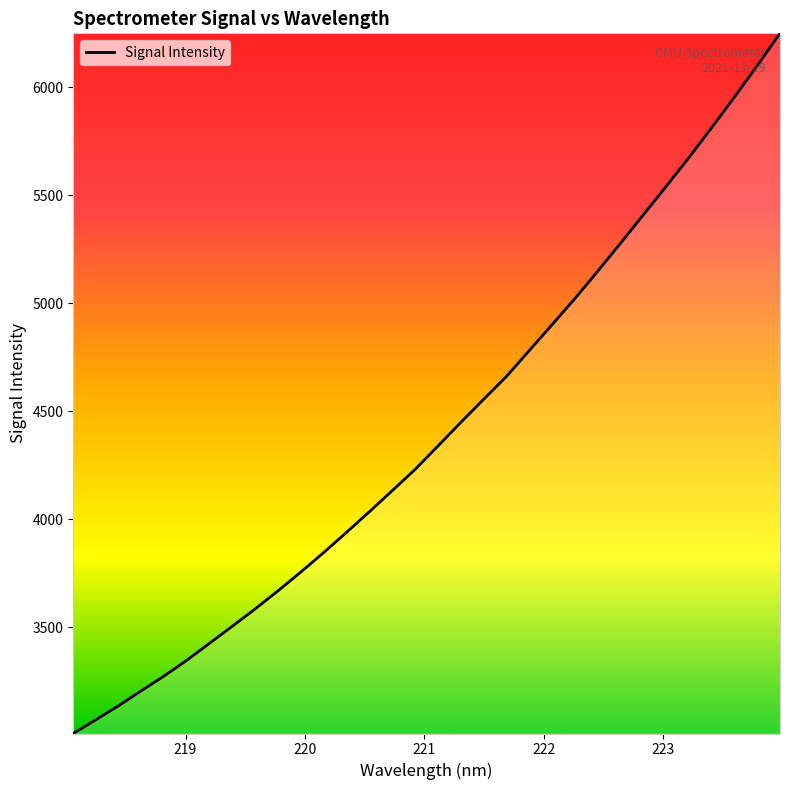

What is the maximum value shown in the chart?

6250.4